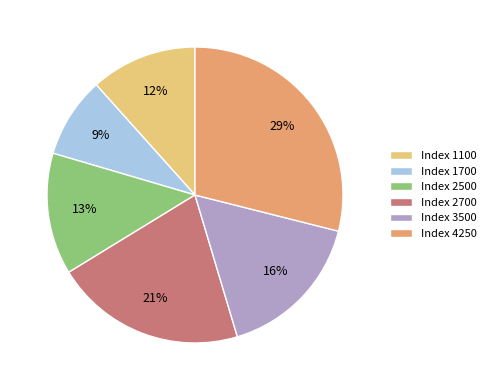

Which has a higher value, Index 2700 or Index 2500?

Index 2700